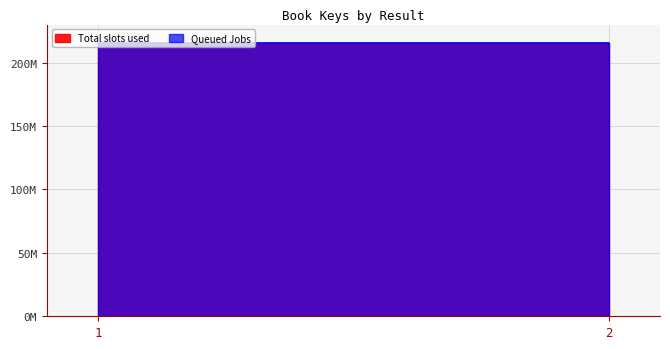

What is the highest value of the Total slots used series?

215704737